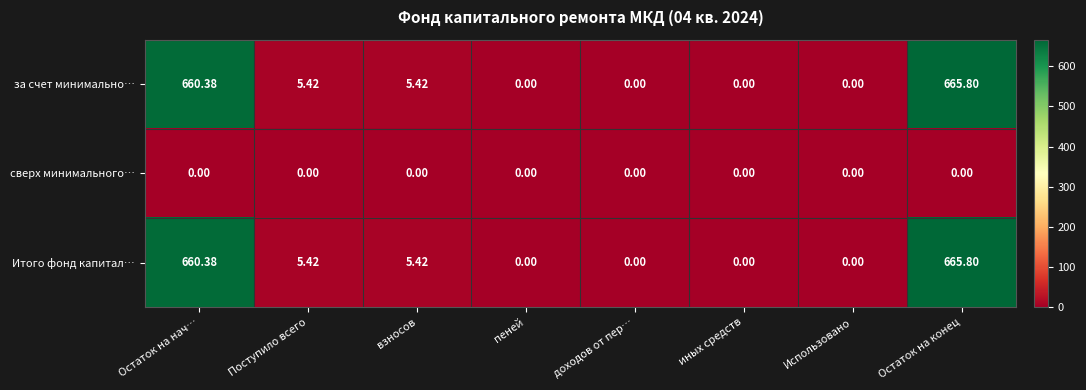

Which category has the highest value across all series?

Остаток на конец